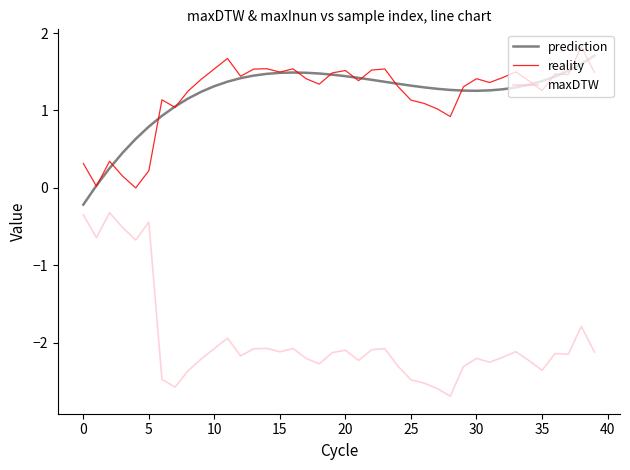

Which series has the widest spread of values?

maxDTW